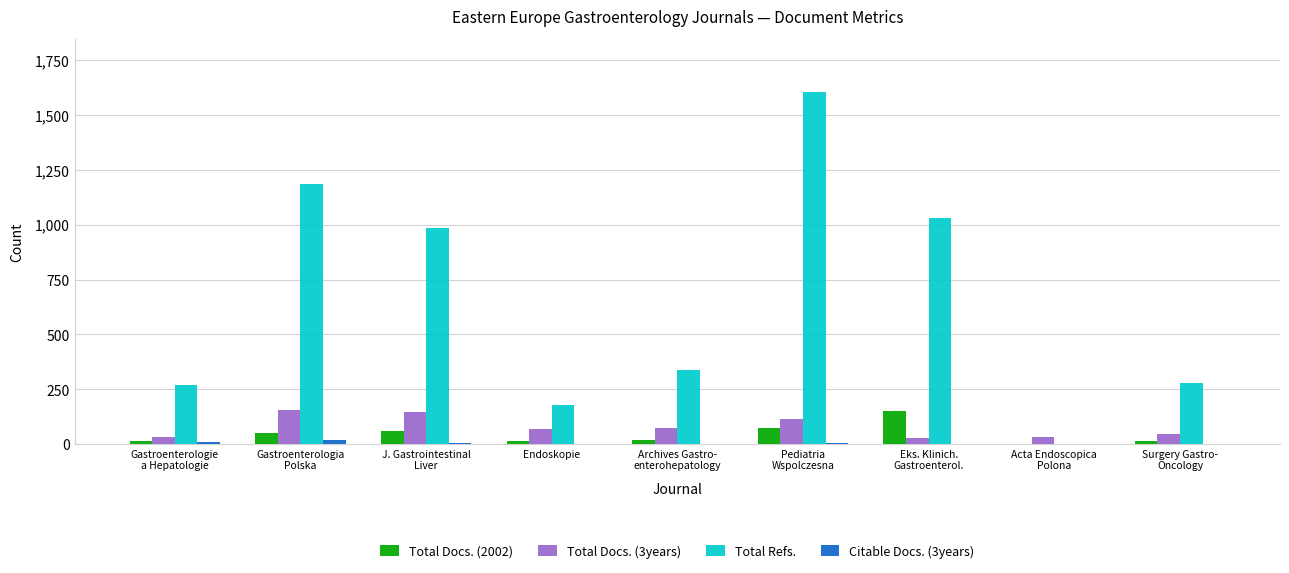

Between Gastroenterologie
a Hepatologie and Pediatria
Wspolczesna, which series saw the biggest shift?

Total Refs.